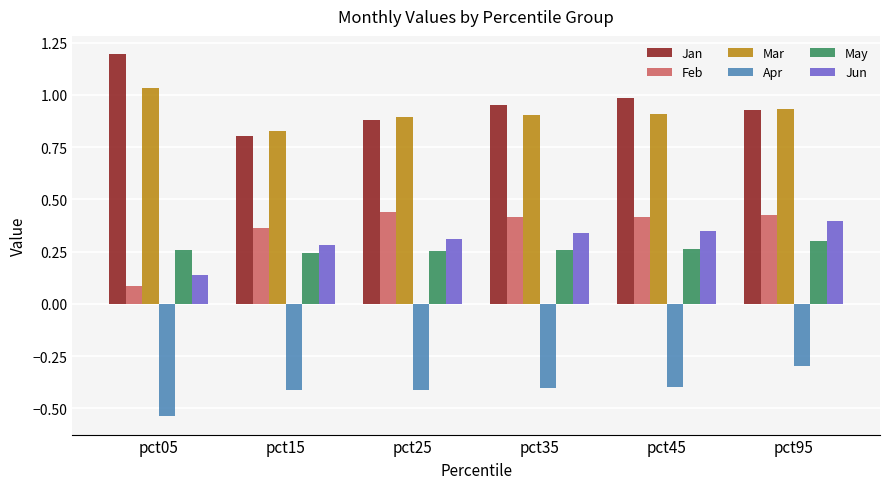

The Jan series shows 0.9 at pct25. True or false?

True